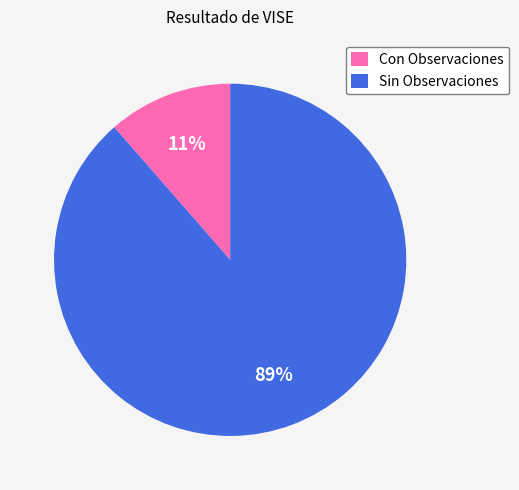

To the nearest percent, what portion does Sin Observaciones represent?

89%